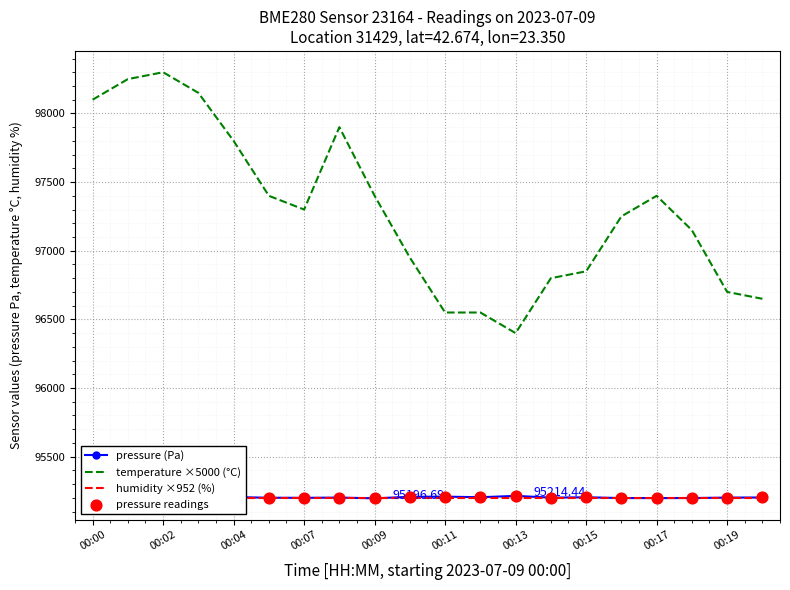

True or false: temperature ×5000 (°C) and pressure (Pa) intersect in this chart.

False